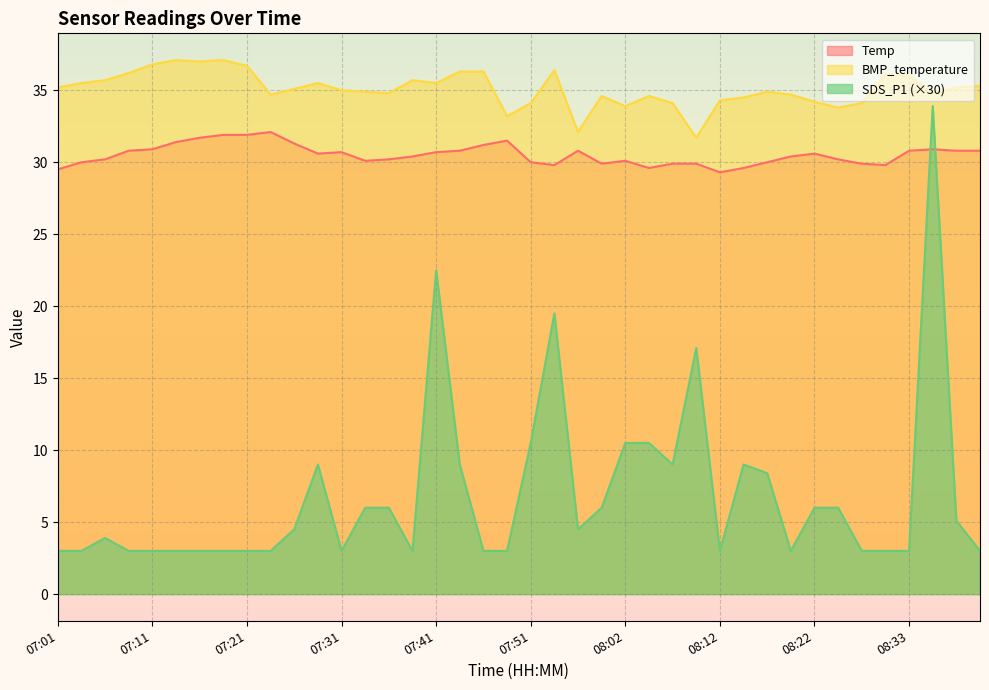

What is the sum of all BMP_temperature values?

1403.7